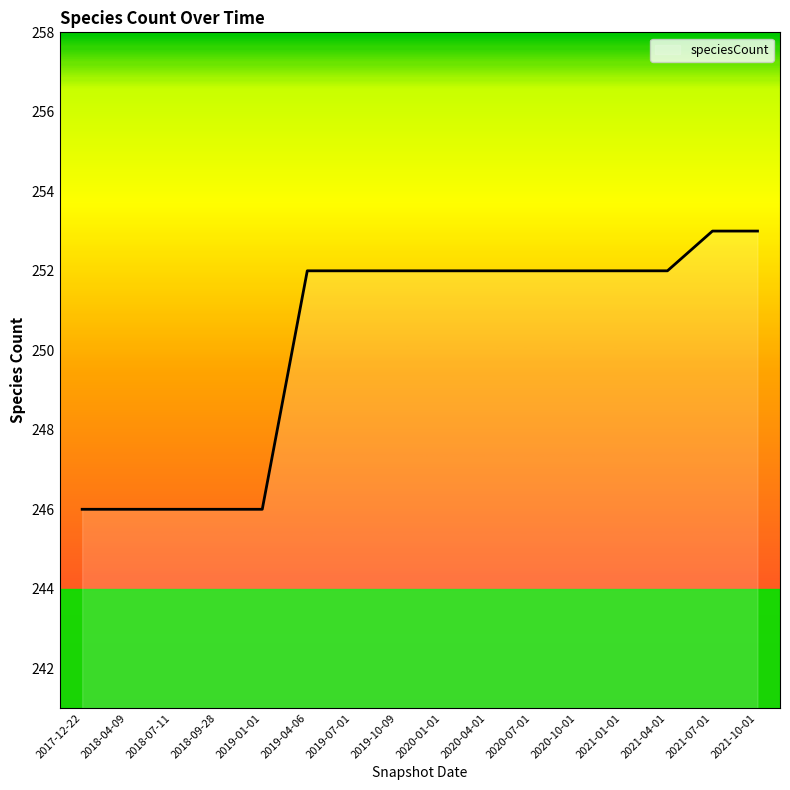

How many categories are shown in the chart?

16